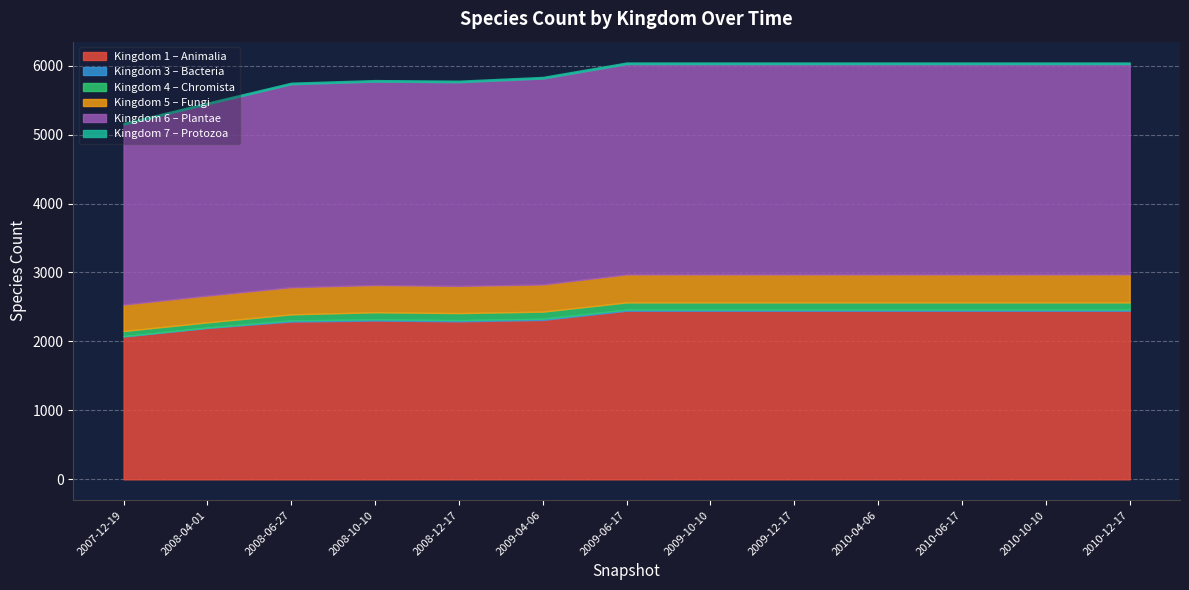

Is it true that 4 equals 104 at 2009-10-01?

True